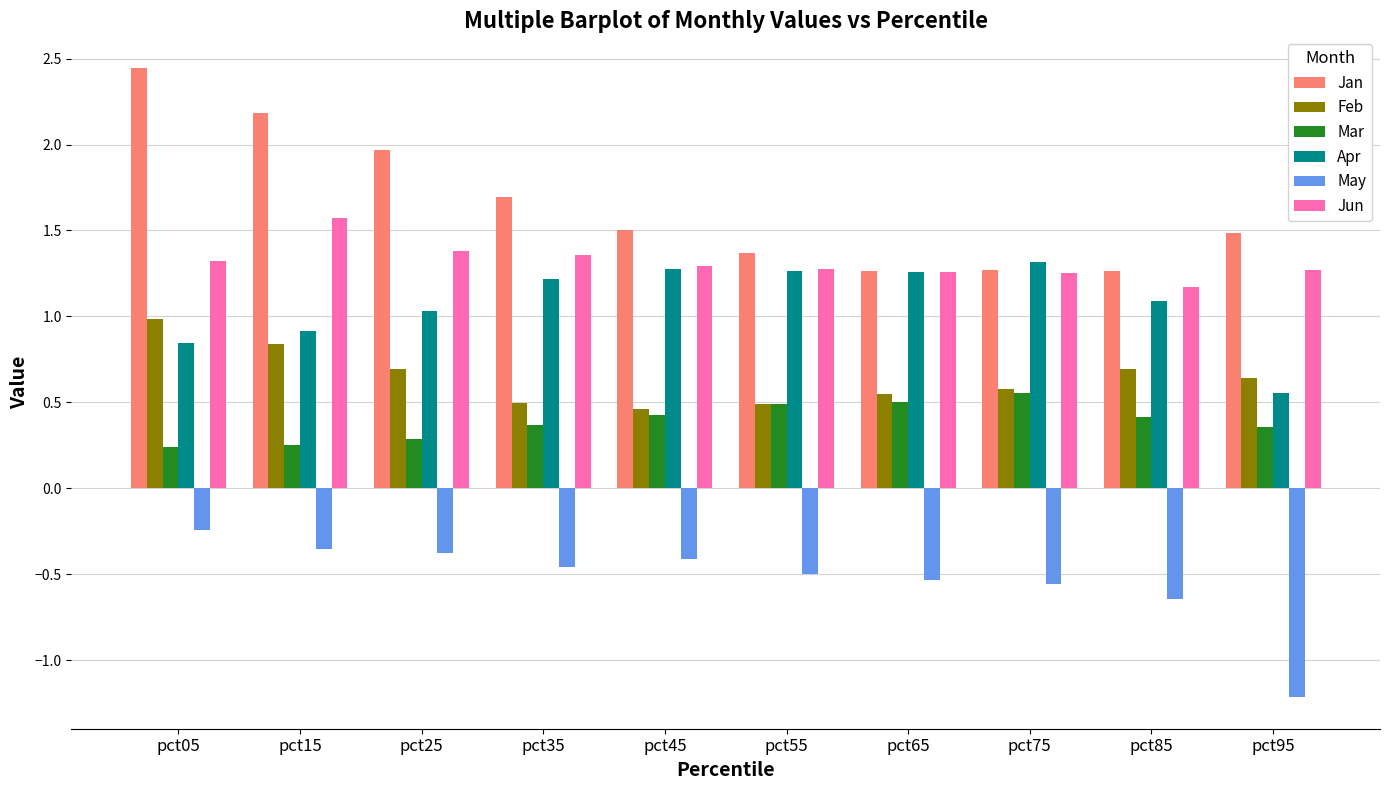

At which label is Apr closest to 0?

pct95